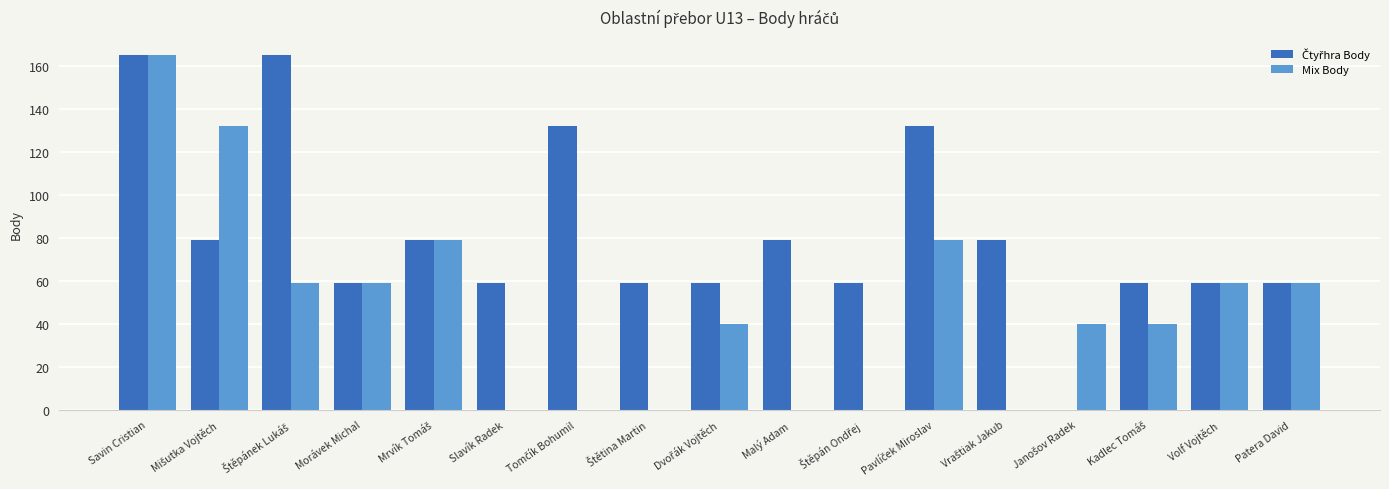

How many Mix Body values are between 0 and 59?

13